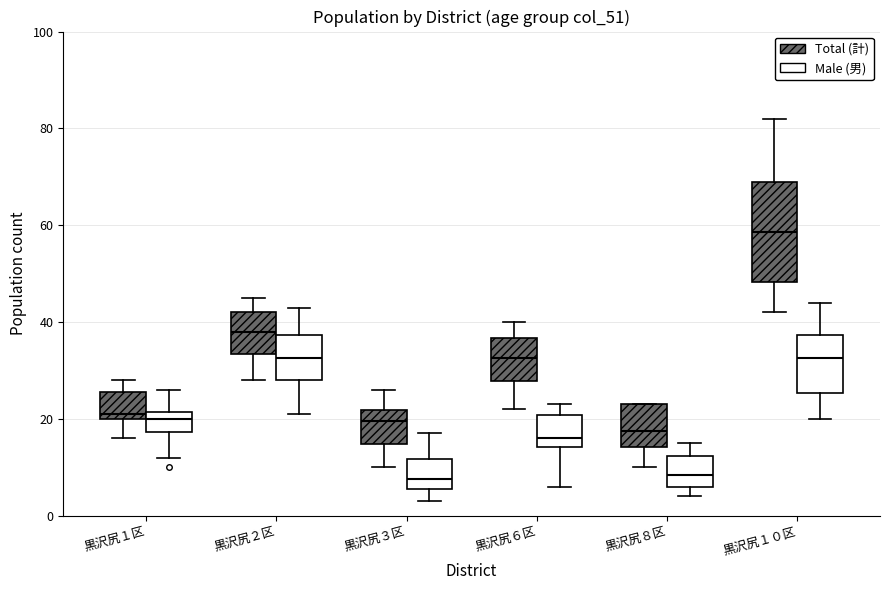

Reading left to right, transcribe this box plot: for each box, give where its median line is, the range the box spans, and where its two whiskers end, as read against the y-axis. The values are not printed on the chart, so give them approximately, as read against the axis.

黒沢尻１区 (Total (計)): median 22, box 20 to 26, whiskers 16 to 28
黒沢尻１区 (Male (男)): median 20, box 18 to 22, whiskers 12 to 26
黒沢尻２区 (Total (計)): median 38, box 34 to 42, whiskers 28 to 46
黒沢尻２区 (Male (男)): median 32, box 28 to 38, whiskers 22 to 44
黒沢尻３区 (Total (計)): median 20, box 14 to 22, whiskers 10 to 26
黒沢尻３区 (Male (男)): median 8, box 6 to 12, whiskers 4 to 18
黒沢尻６区 (Total (計)): median 32, box 28 to 36, whiskers 22 to 40
黒沢尻６区 (Male (男)): median 16, box 14 to 20, whiskers 6 to 24
黒沢尻８区 (Total (計)): median 18, box 14 to 24, whiskers 10 to 24
黒沢尻８区 (Male (男)): median 8, box 6 to 12, whiskers 4 to 16
黒沢尻１０区 (Total (計)): median 58, box 48 to 70, whiskers 42 to 82
黒沢尻１０区 (Male (男)): median 32, box 26 to 38, whiskers 20 to 44